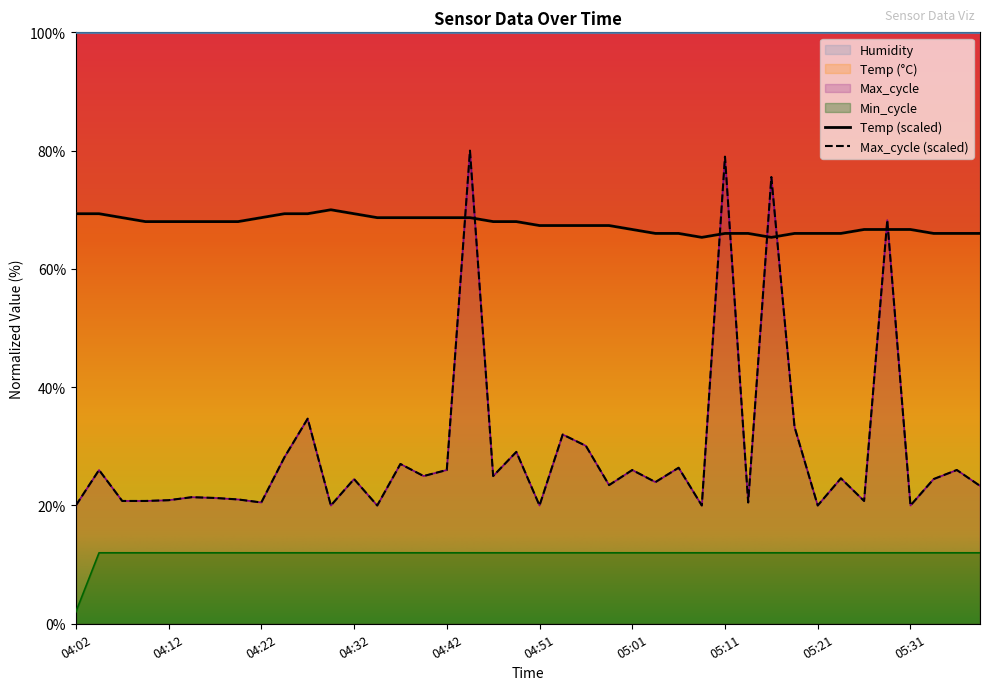

At which category is the sum across all series the highest?

04:44